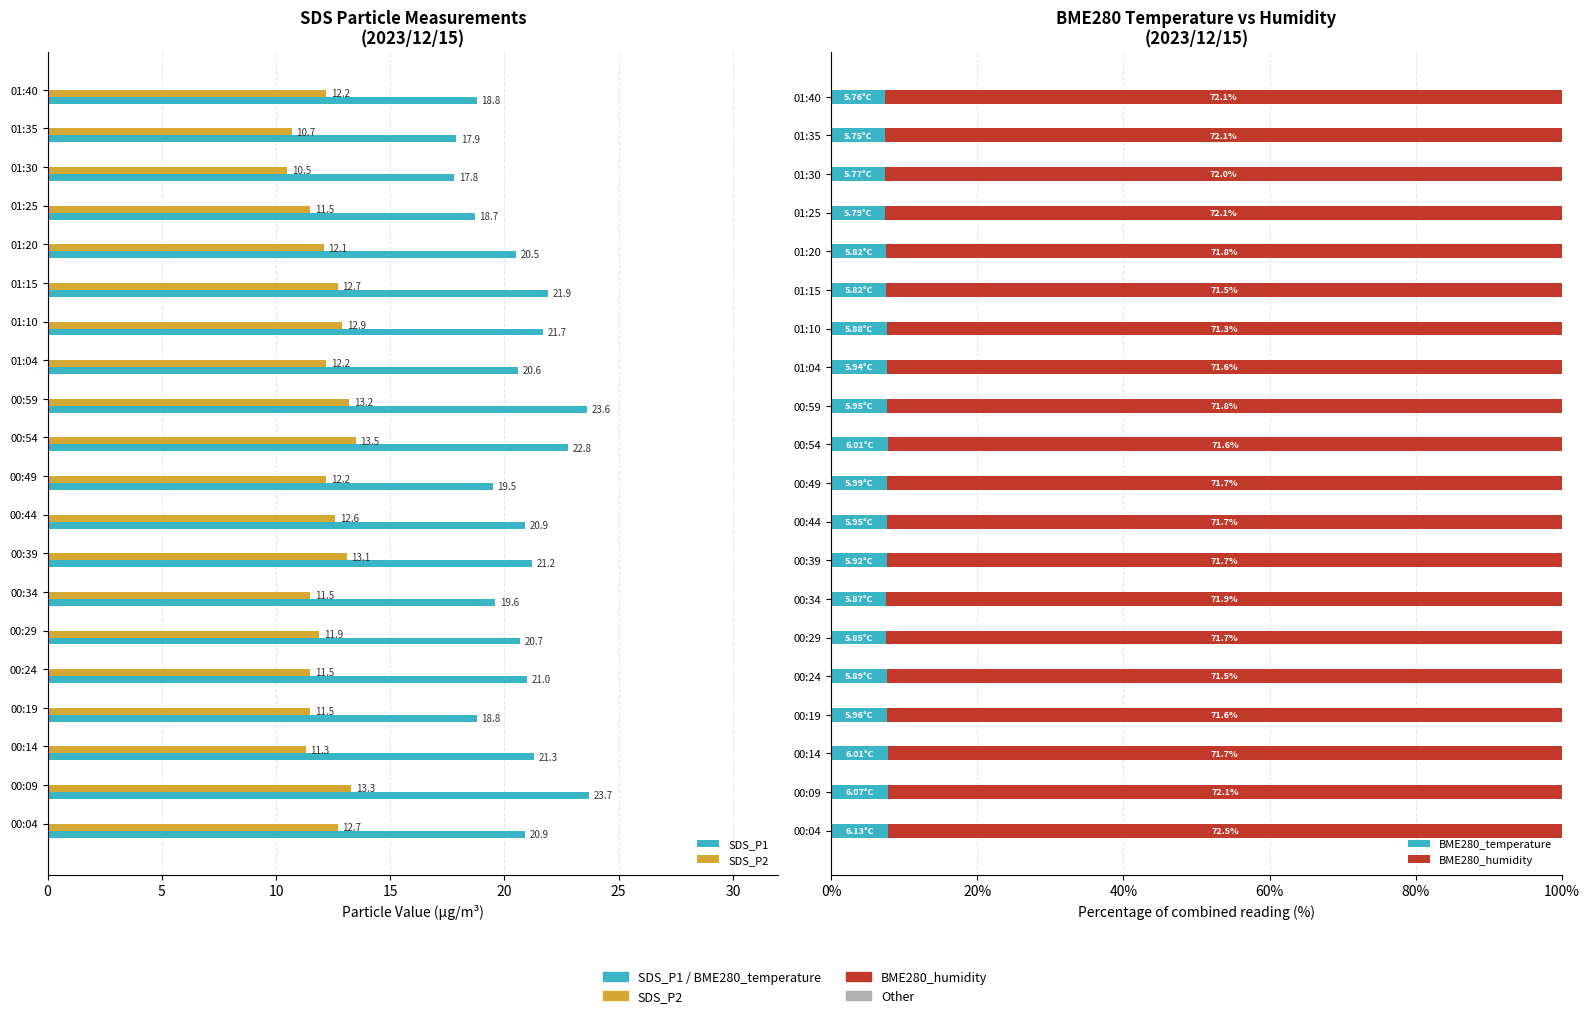

What is the difference between the maximum and minimum values in the BME280_humidity series?

0.4